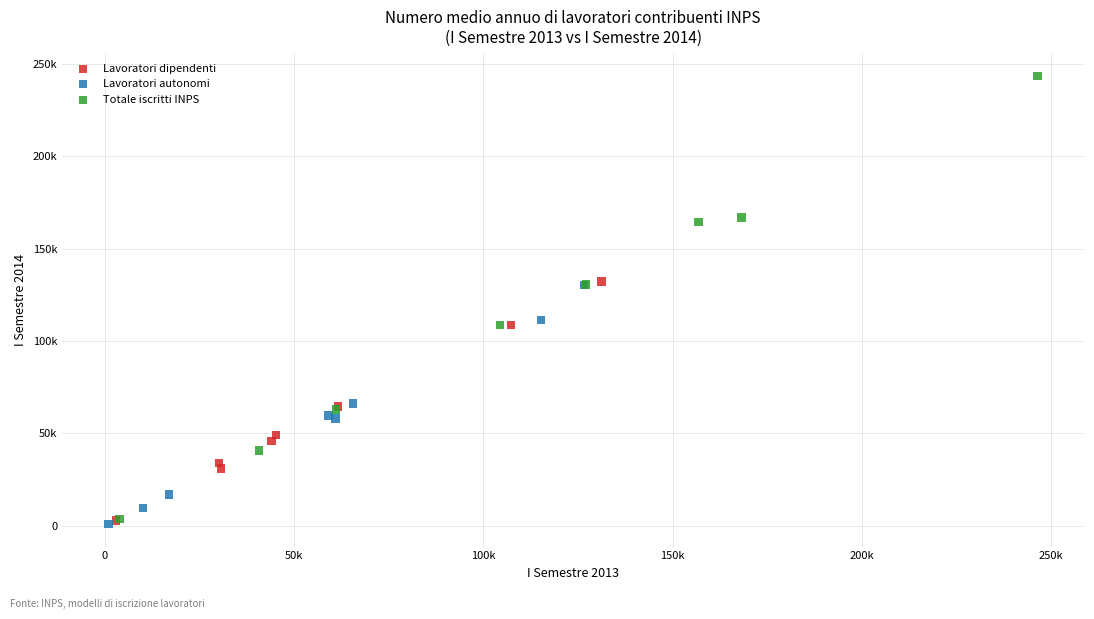

Which series reaches the maximum Y coordinate?

Totale iscritti INPS